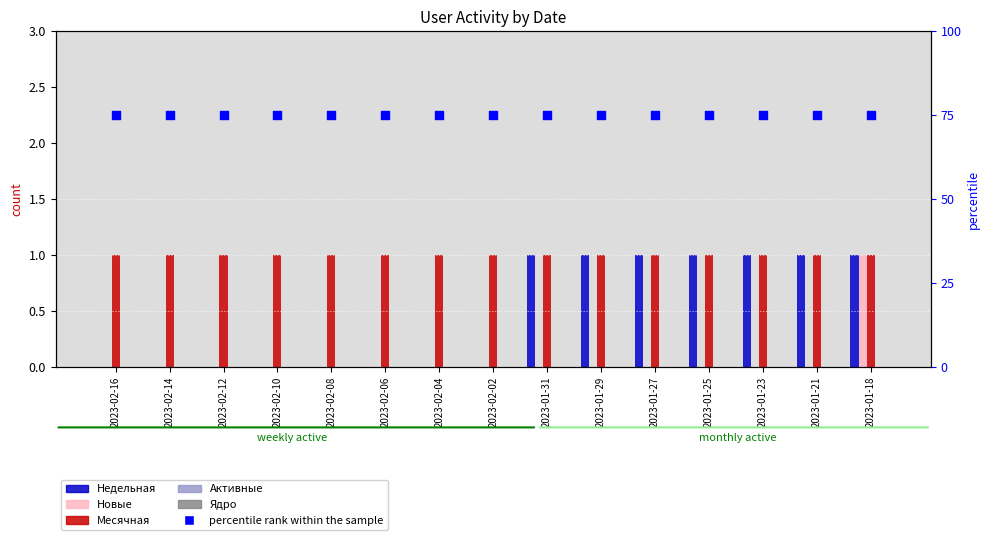

At which category is the sum across all series the highest?

2023-01-18